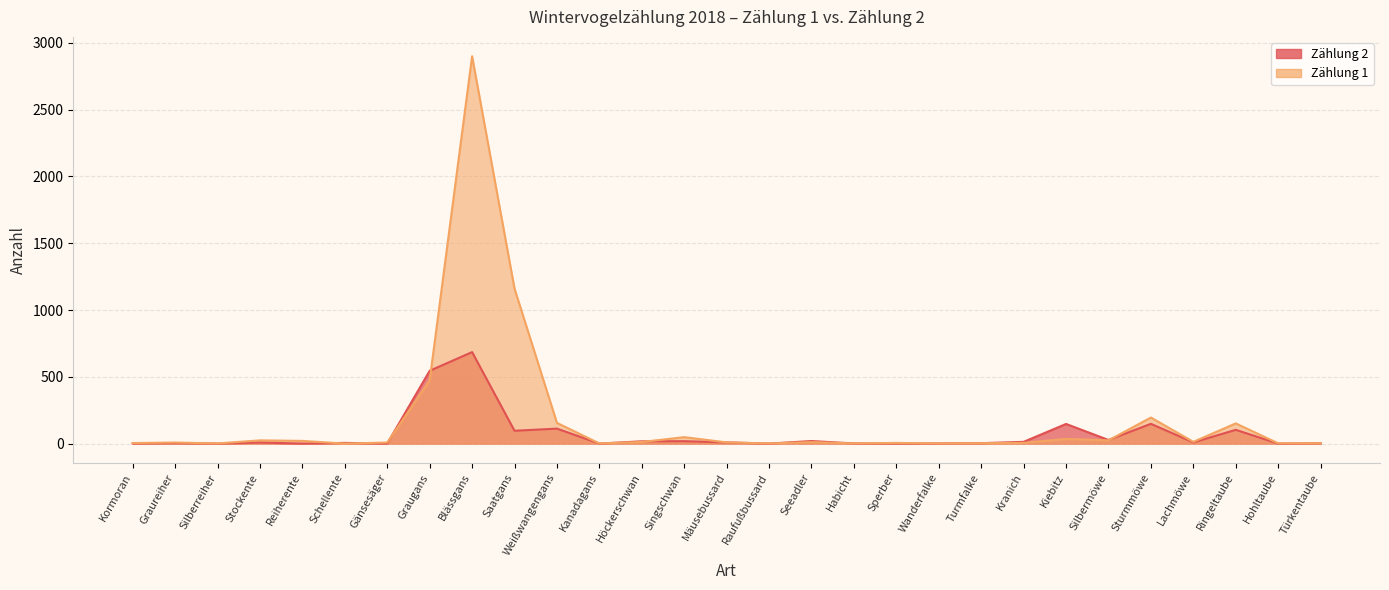

What is the label of the 9th point from the right?

Turmfalke